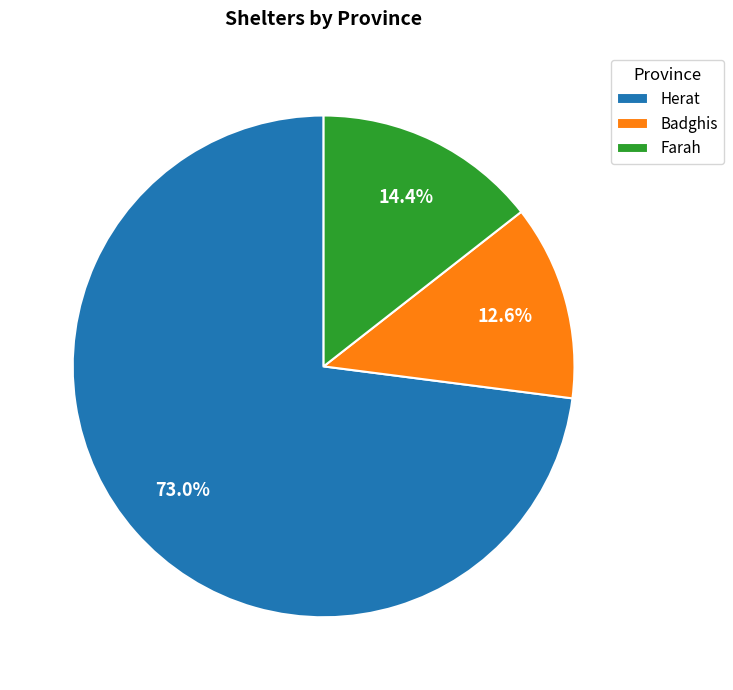

Which category accounts for the majority?

Herat